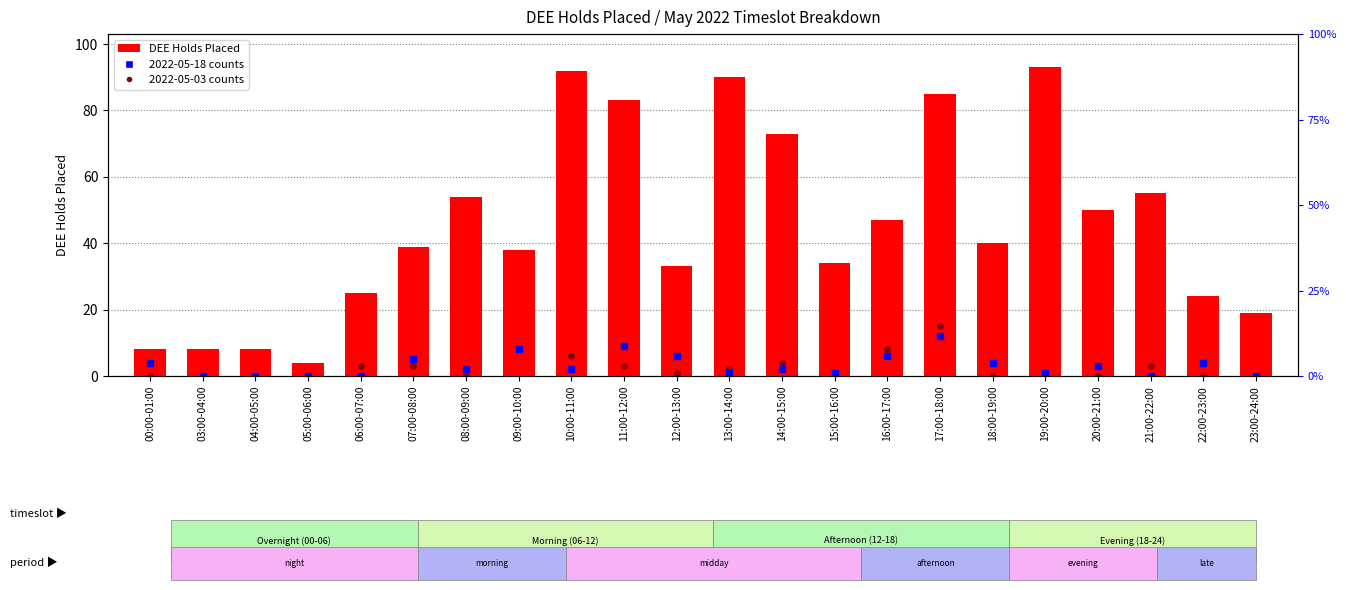

Between 11:00-12:00 and 12:00-13:00, which is larger?

11:00-12:00